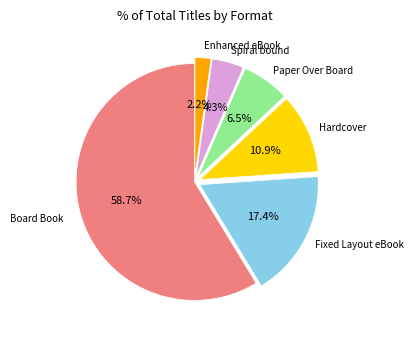

Does any single category account for the majority?

Yes